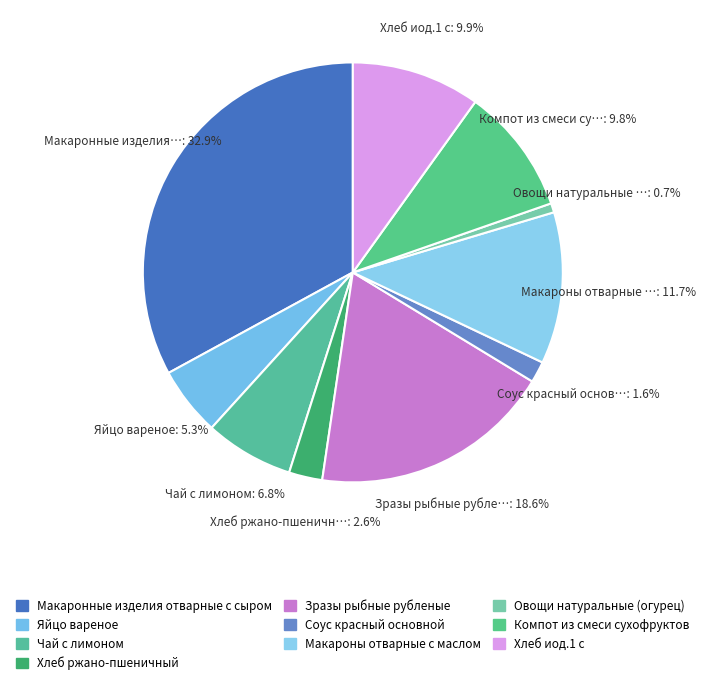

What is the smallest slice in the pie chart?

Овощи натуральные (огурец)